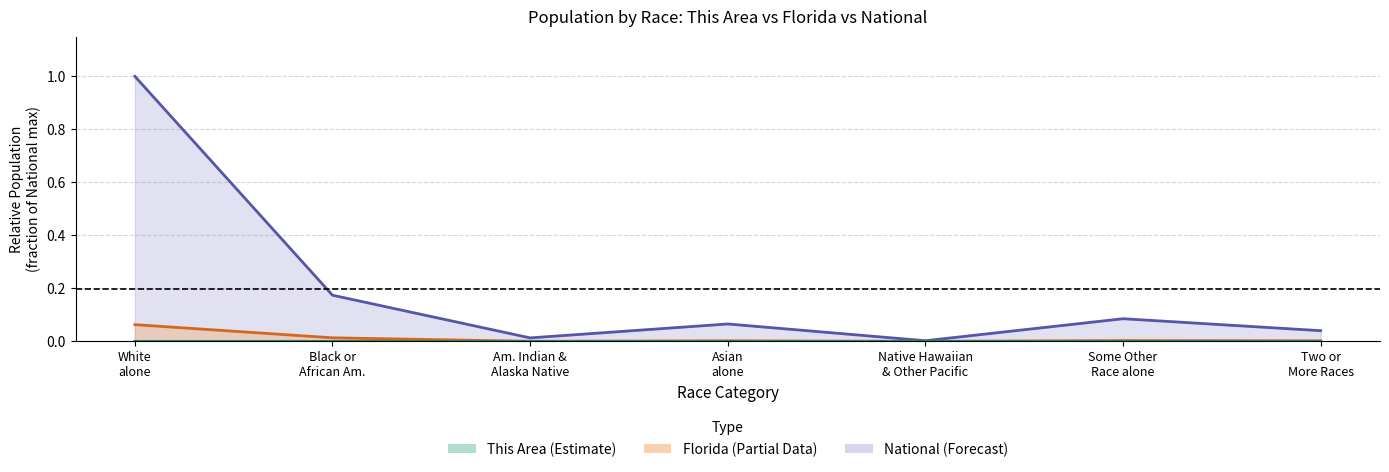

Reading left to right, transcribe all the data shown in this chart.

This Area: 0.0	0.0	0.0	0.0	0.0	0.0	0.0
Florida: 0.1	0.0	0.0	0.0	0.0	0.0	0.0
National: 1.0	0.2	0.0	0.1	0.0	0.1	0.0